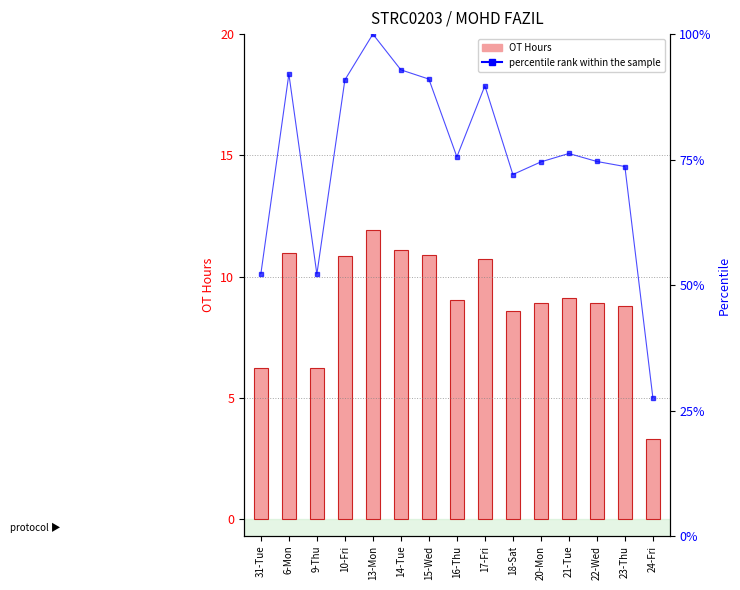

Is the value of percentile rank within the sample at 23-Thu greater than the value of OT Hours at 9-Thu?

Yes